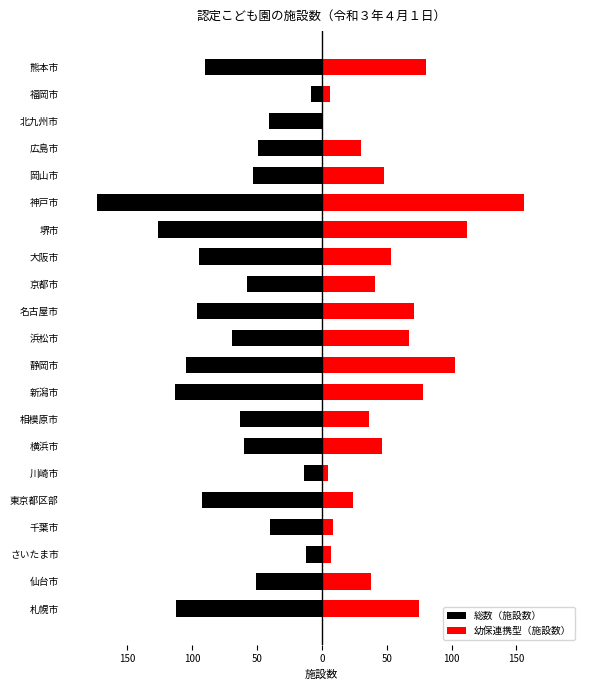

What are all the series names shown in the legend?

総数（施設数）, 幼保連携型（施設数）